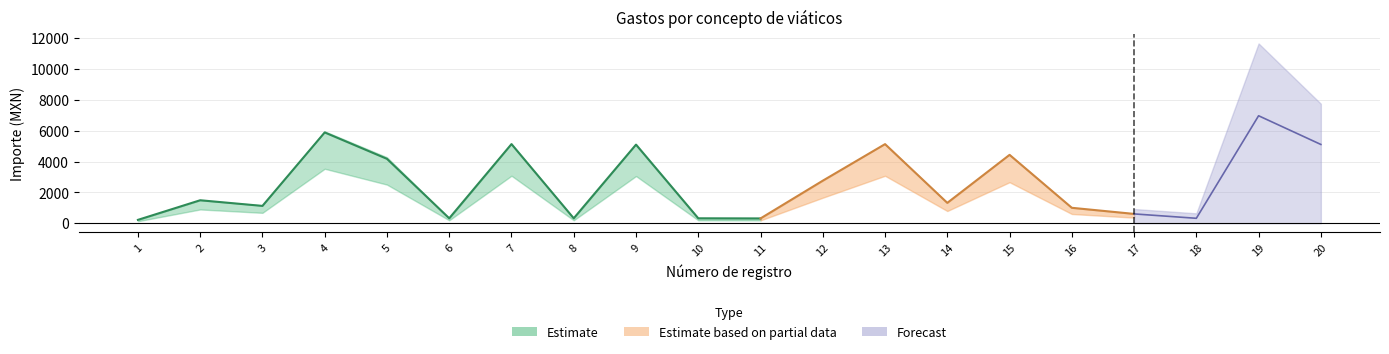

Is it true that Importe total erogado equals 360.0 at 3?

False